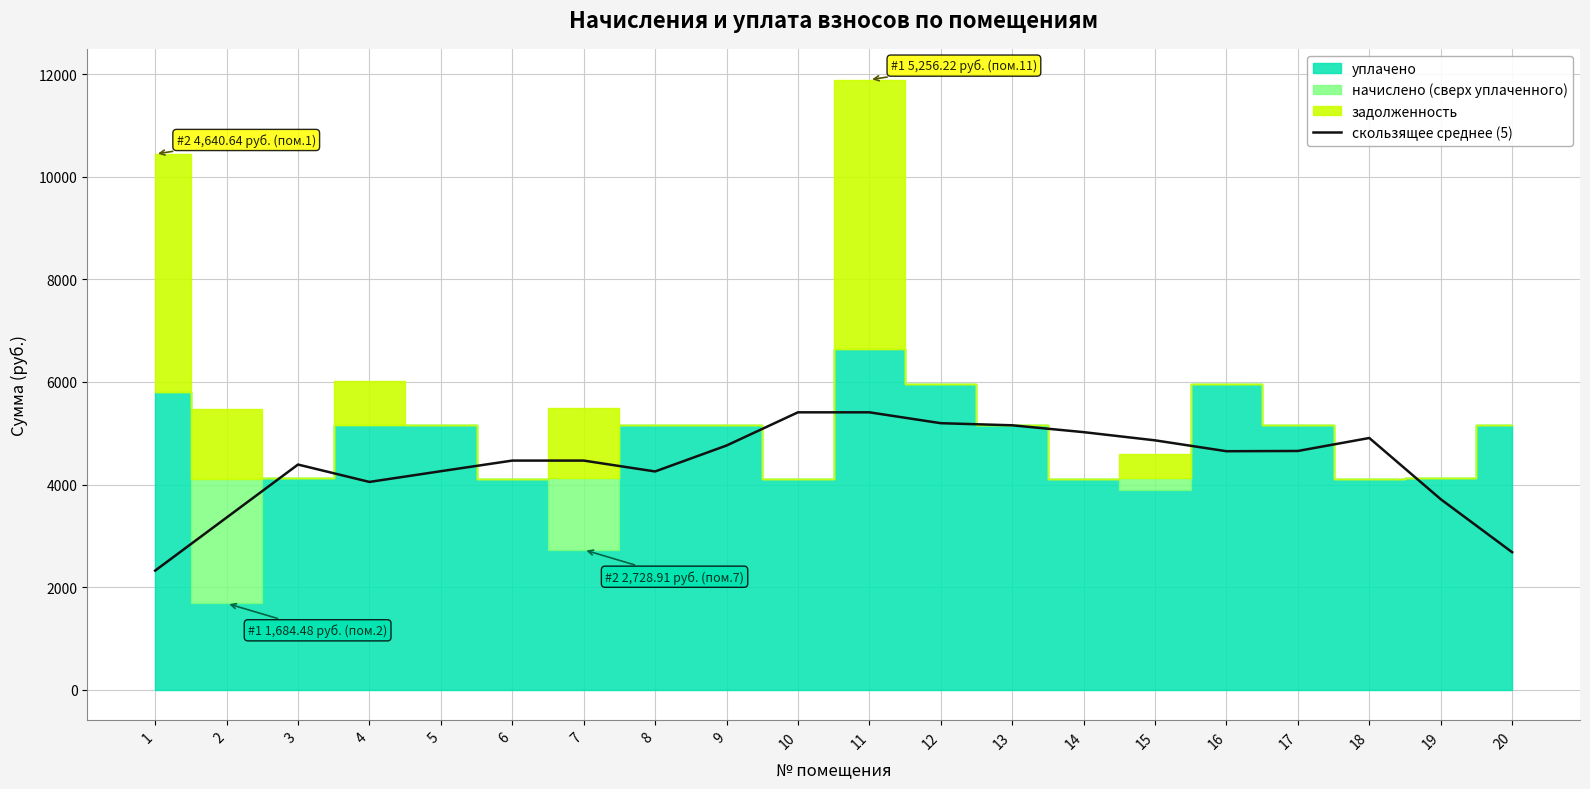

Reading left to right, list all the values displayed in this chart.

2323.2	3356.6	4389.9	4051.3	4260.2	4467.2	4467.2	4255.2	4760.5	5407.8	5407.8	5195.9	5154.9	5021.3	4861.6	4649.6	4654.6	4907.5	3714.4	2681.1